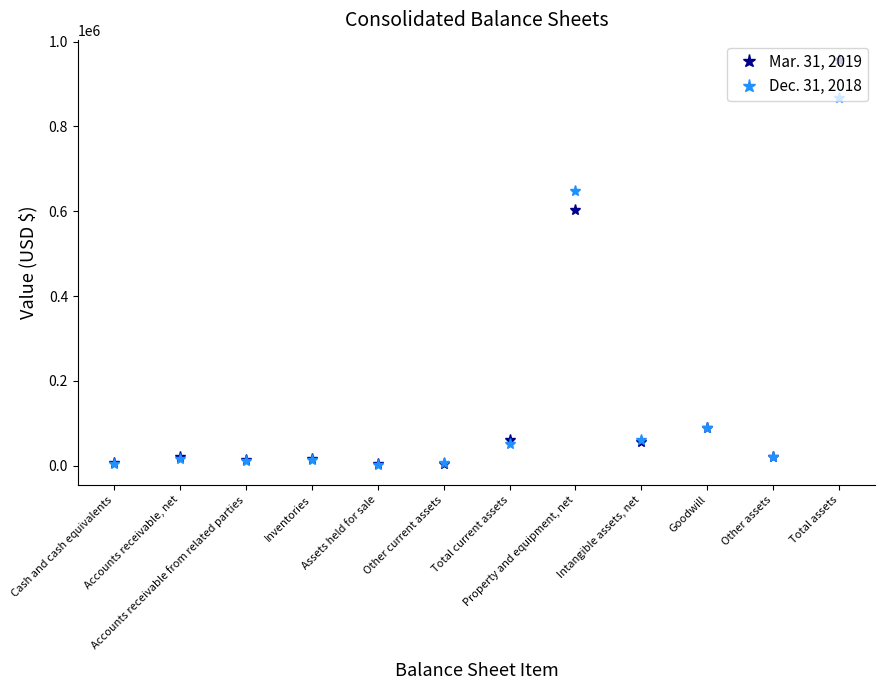

What is the sum of the Dec. 31, 2018 values at Intangible assets, net and Other assets?

79883